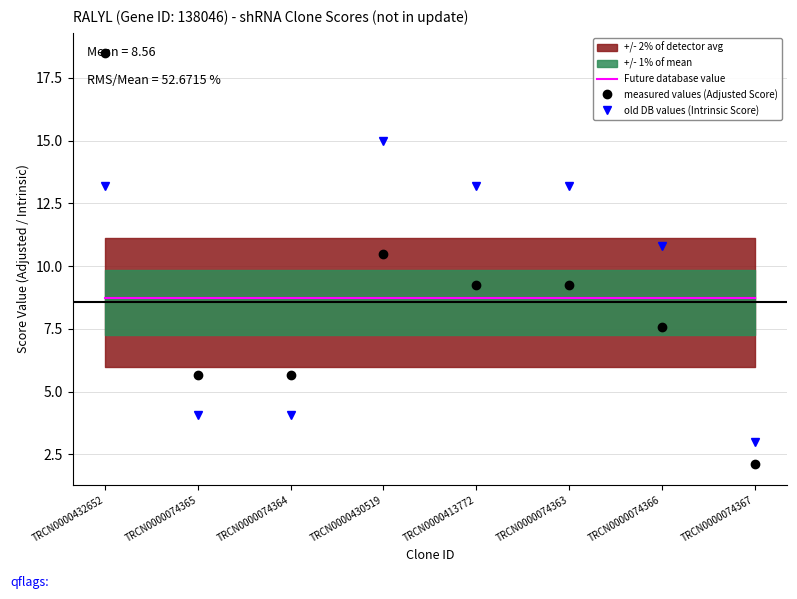

Is the value of old DB values (Intrinsic Score) at TRCN0000413772 greater than the value of Future database value at TRCN0000074365?

Yes